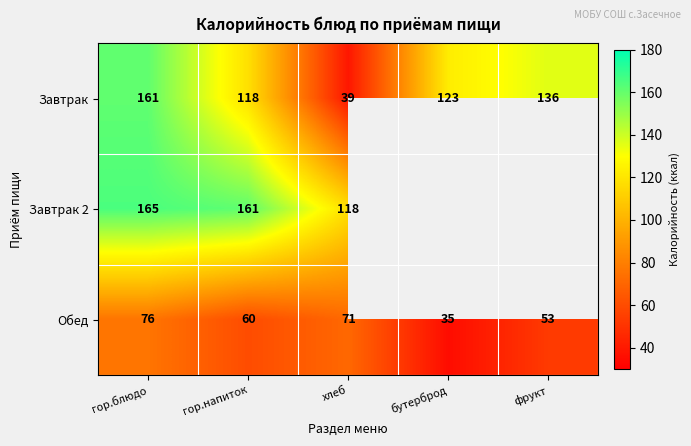

What is the difference between the second highest and second lowest values in the Обед series?

18